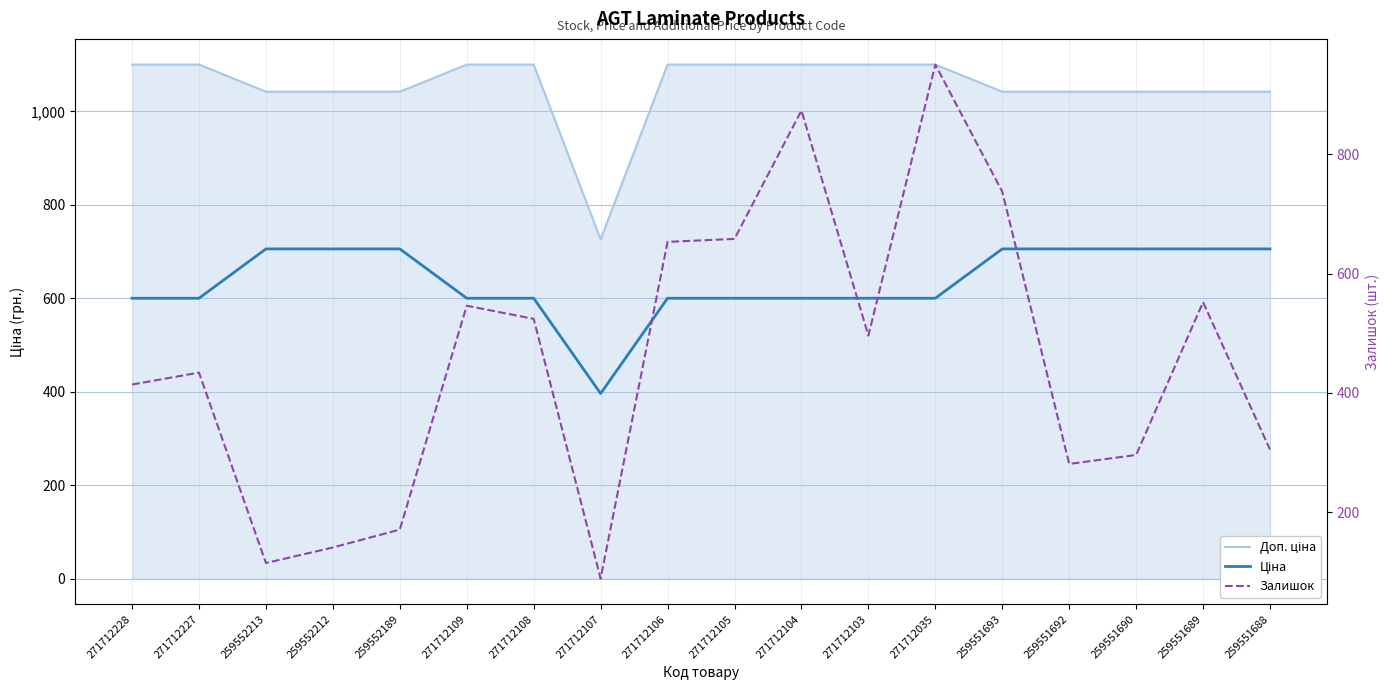

The Доп. ціна series shows 1978.1 at 271712104. True or false?

False